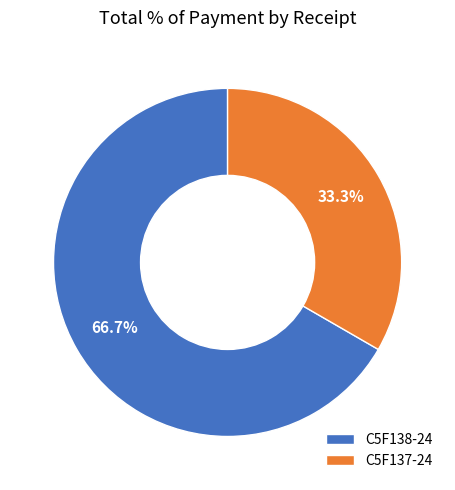

Count the number of slices in the pie.

2